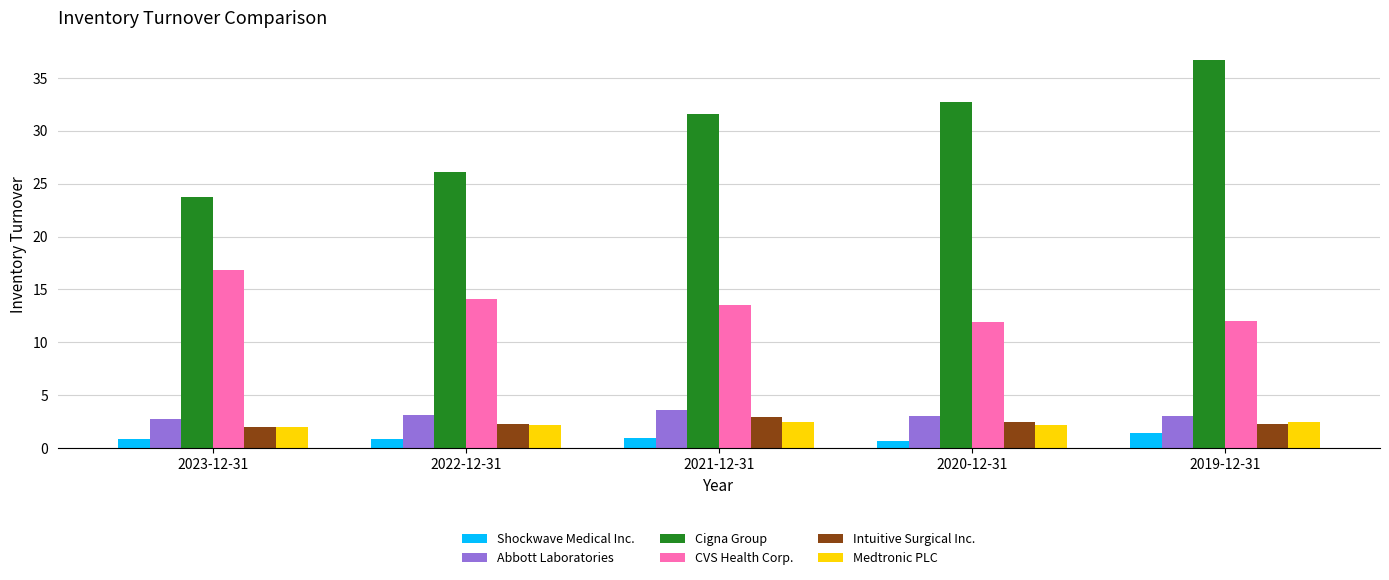

What is the sum of all Medtronic PLC values?

11.3